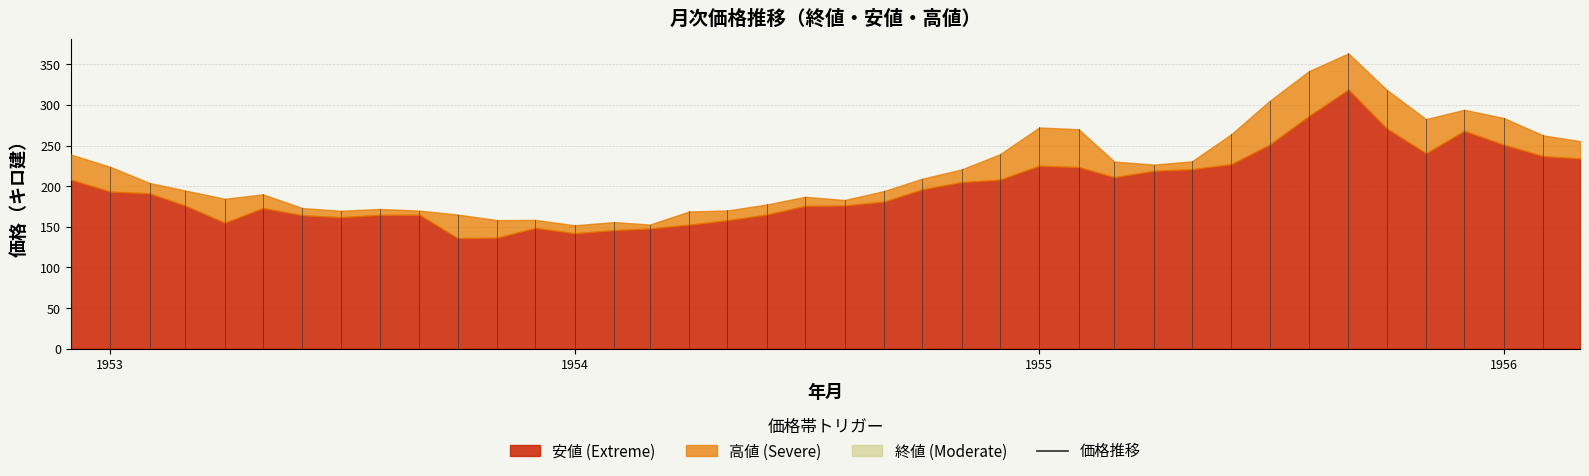

The value of 終値 at 1954-02 is 151.5. True or false?

True